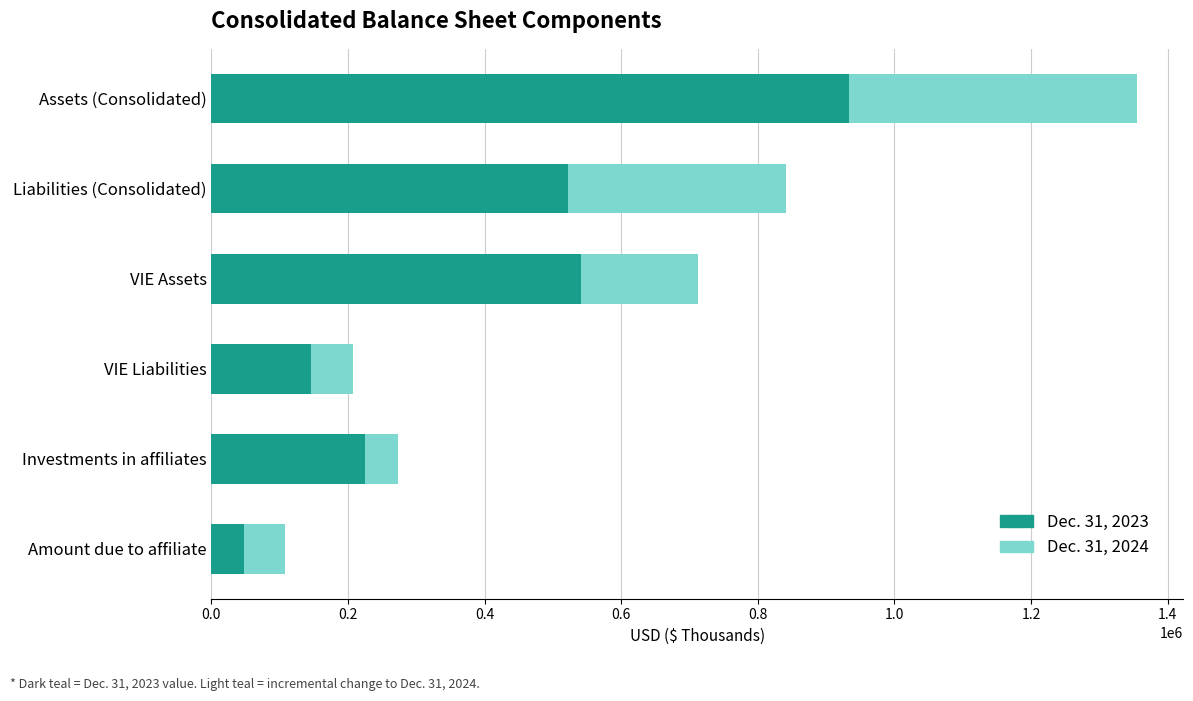

At which label does Dec. 31, 2023 reach its peak?

Assets (Consolidated)